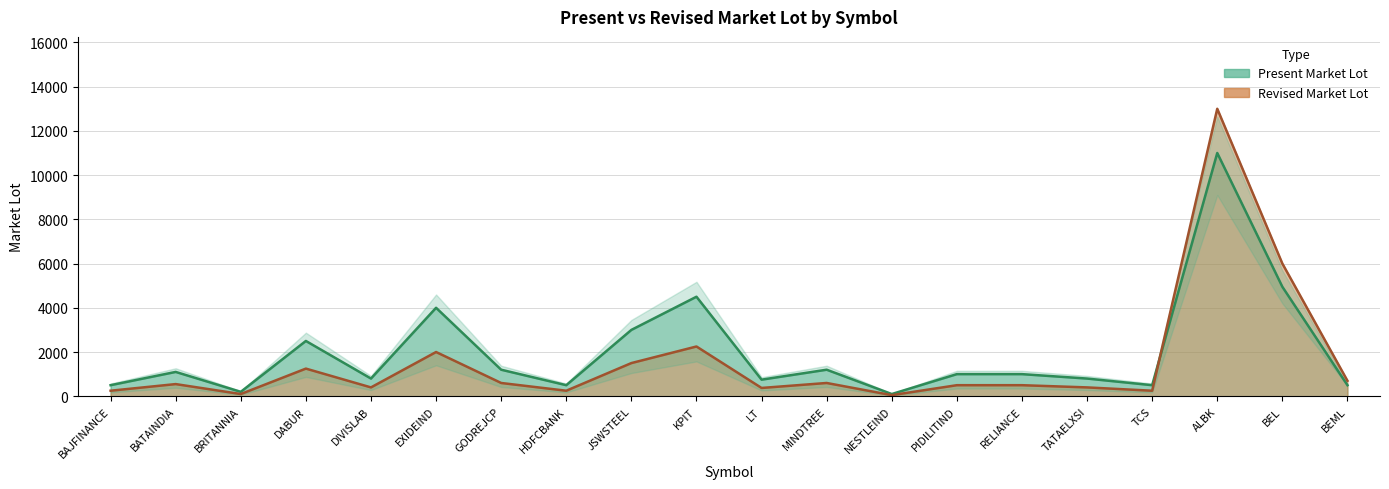

What is the total value across all series at TCS?

750